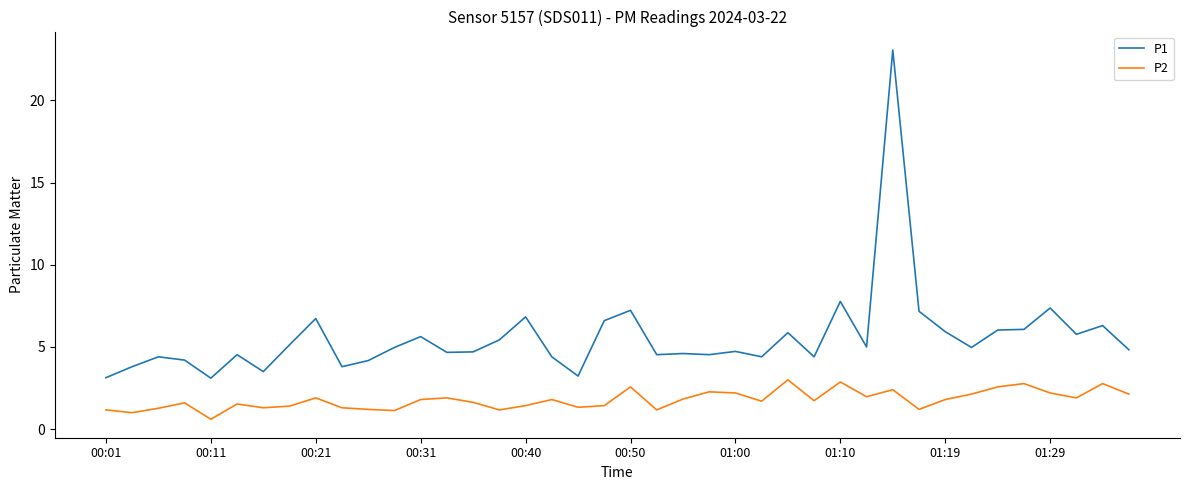

At how many categories does at least one series exceed 17?

1